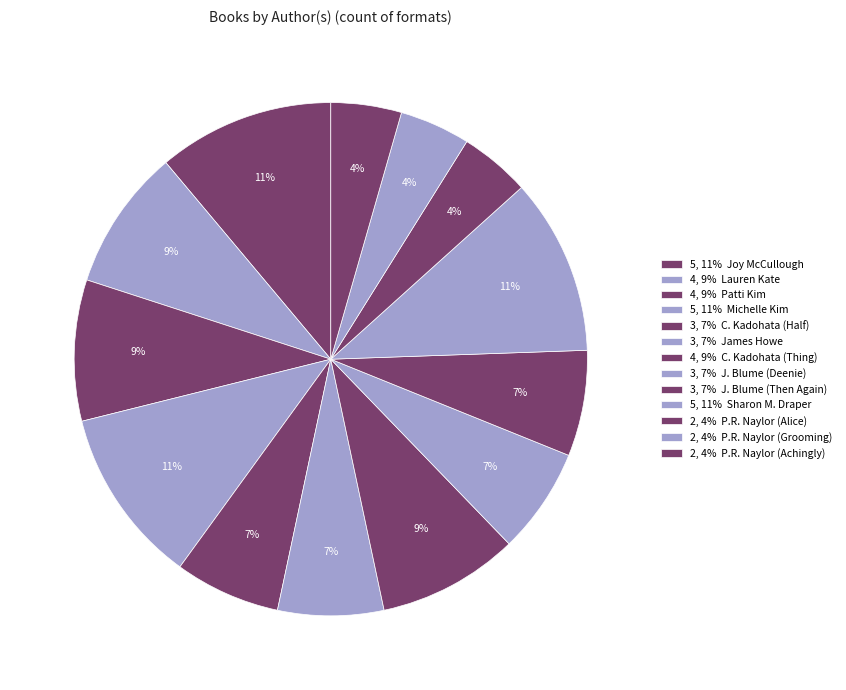

How many slices are in this pie chart?

13